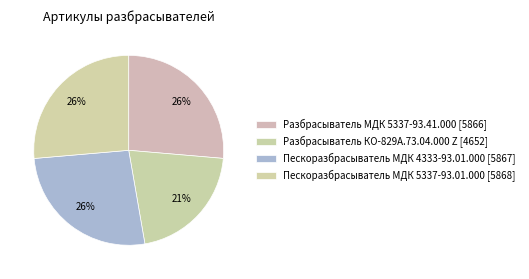

How many slices are in this pie chart?

4